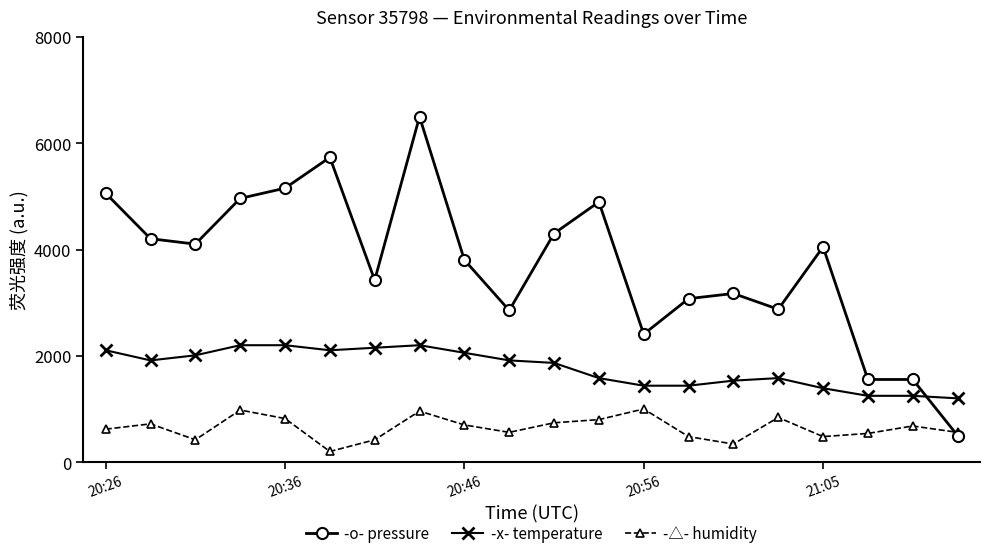

What is the maximum value shown in the chart?

6500.0